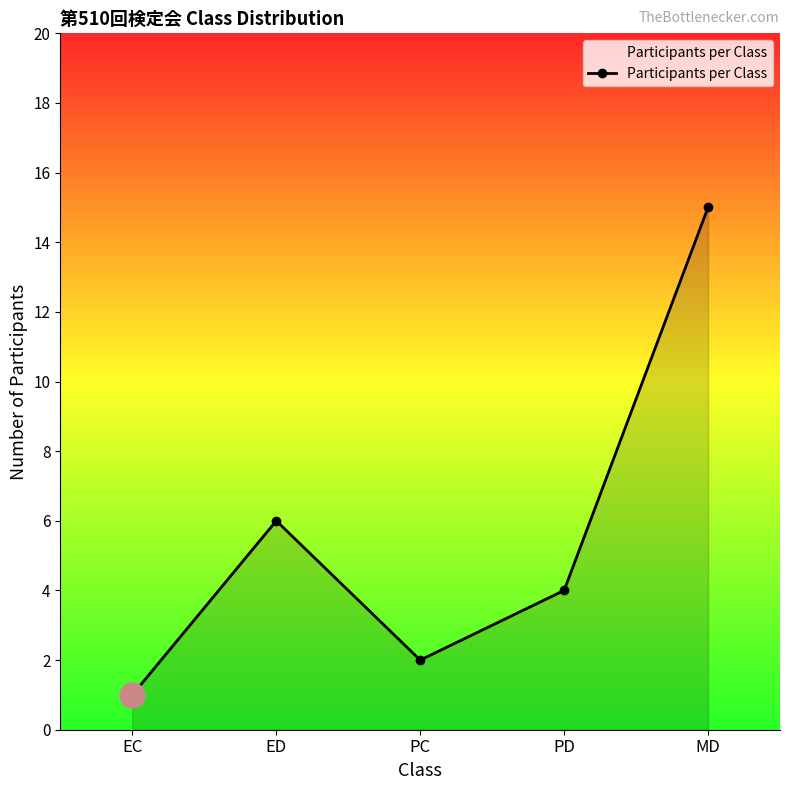

Between ED and PC, which is larger?

ED